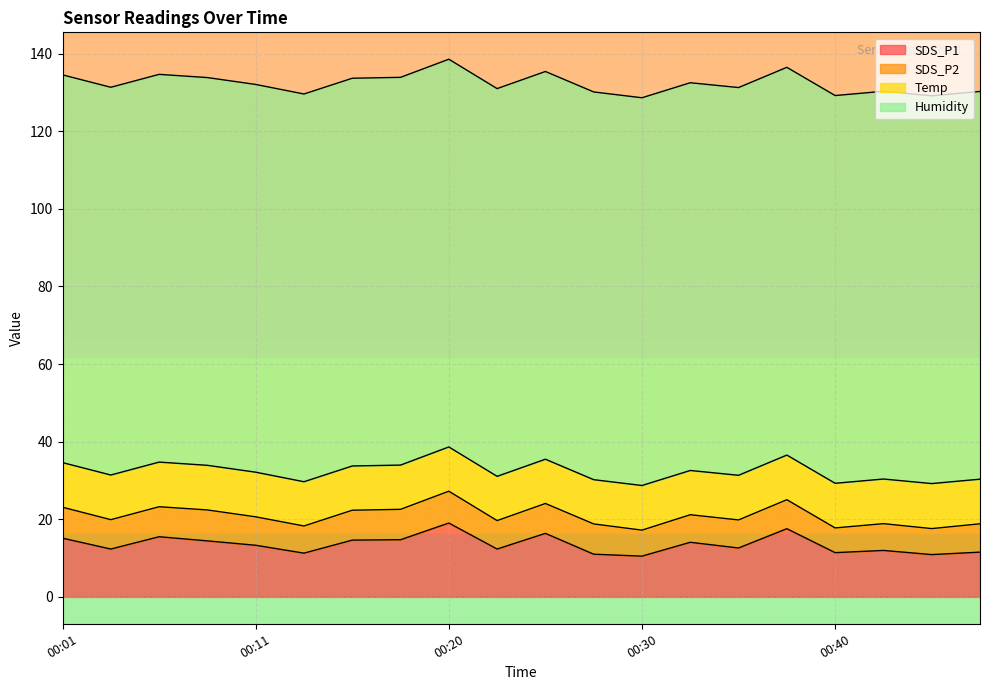

What is the sum of all SDS_P2 values?

147.9